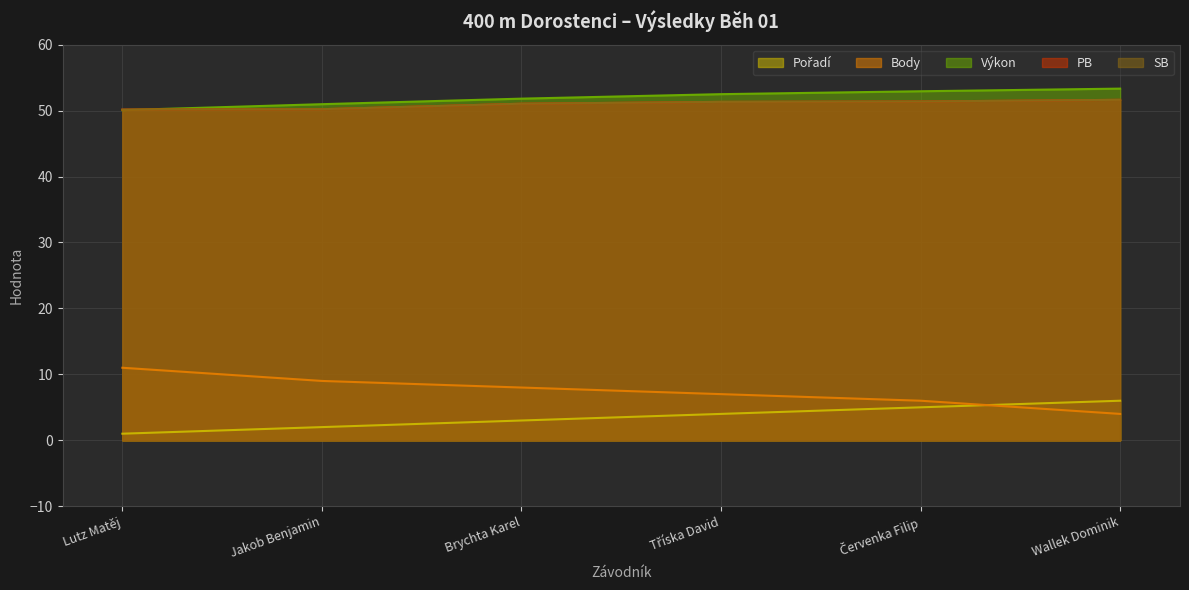

How many times do Výkon and SB cross each other?

1